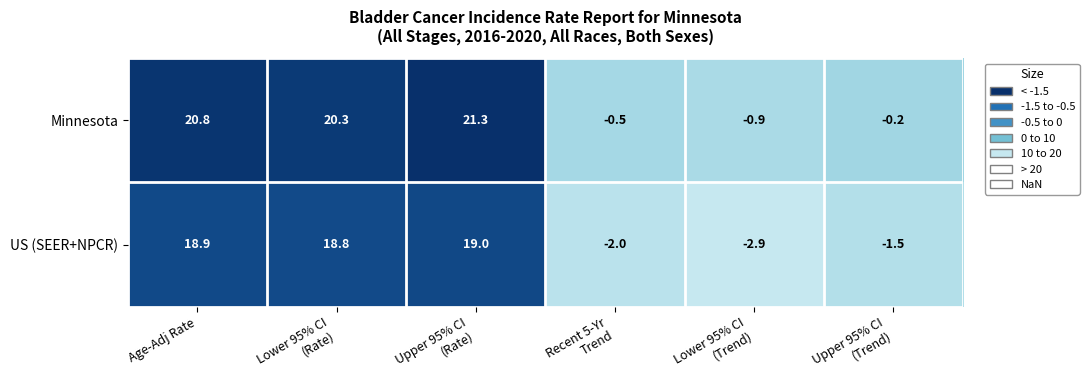

How many values in Minnesota are below zero?

3